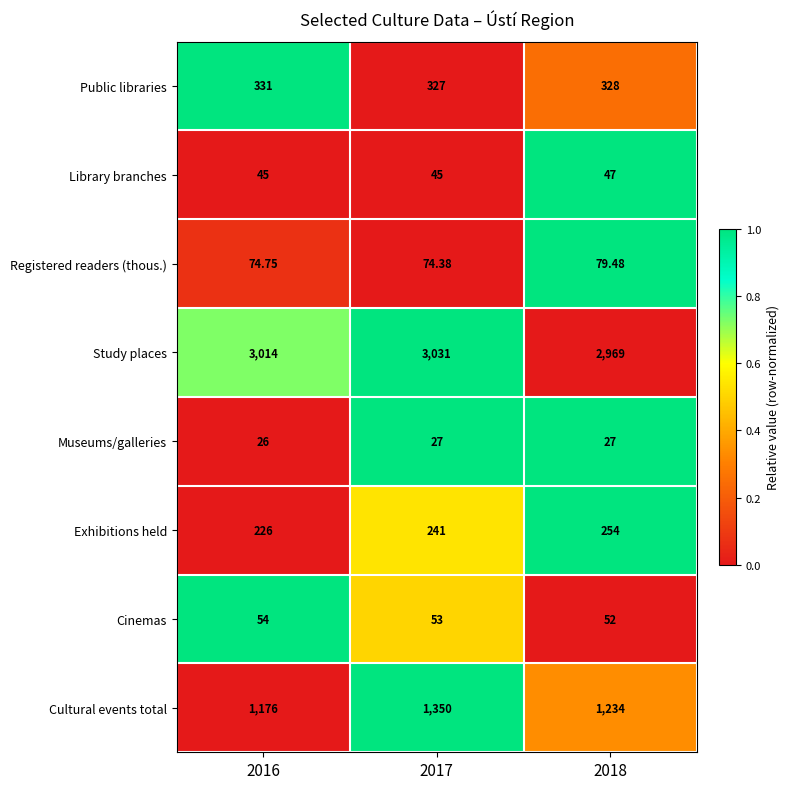

At which category does the chart reach its minimum across all series?

2016